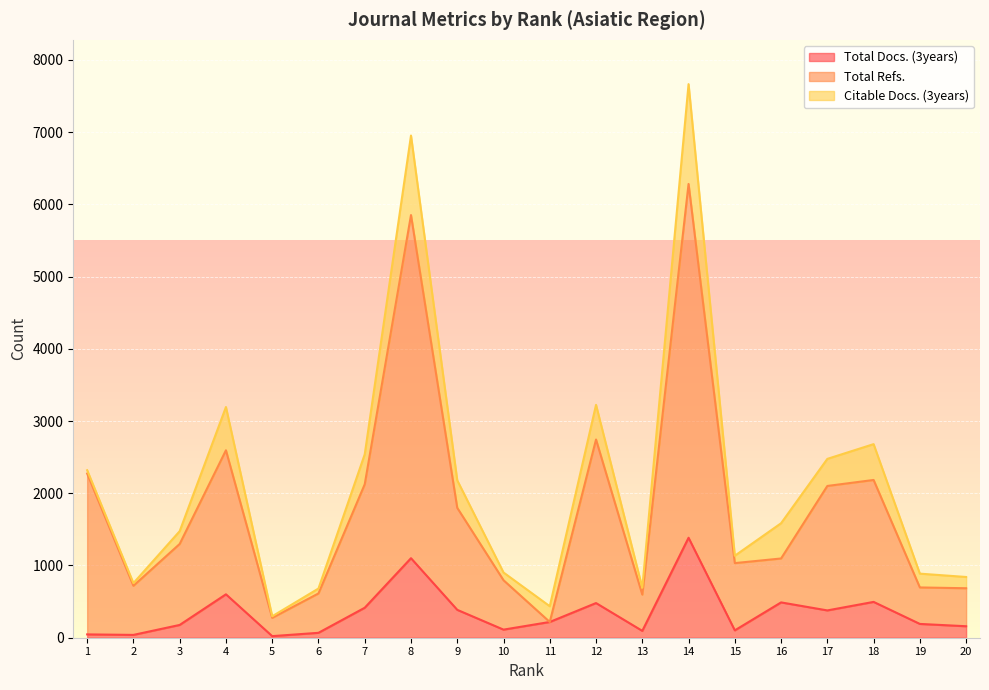

What is the total value across all series at 17?

2479